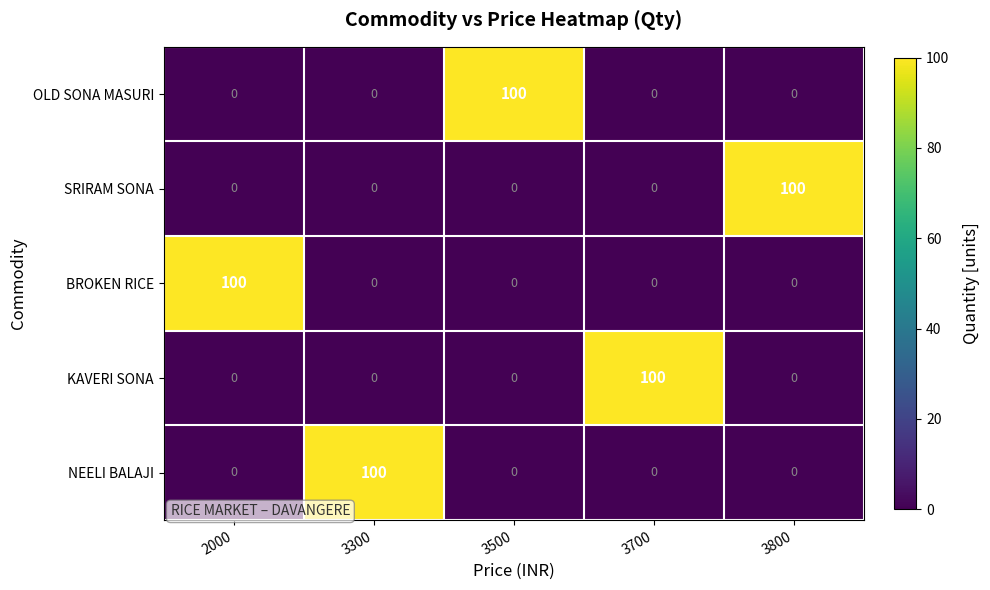

Reading left to right, what are all the values shown in this chart?

OLD SONA MASURI: 2000=0	3300=0	3500=100	3700=0	3800=0
SRIRAM SONA: 2000=0	3300=0	3500=0	3700=0	3800=100
BROKEN RICE: 2000=100	3300=0	3500=0	3700=0	3800=0
KAVERI SONA: 2000=0	3300=0	3500=0	3700=100	3800=0
NEELI BALAJI: 2000=0	3300=100	3500=0	3700=0	3800=0